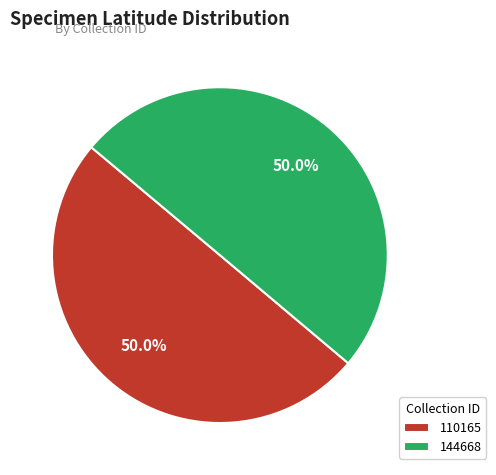

How much of the chart is everything except 144668?

50.0%